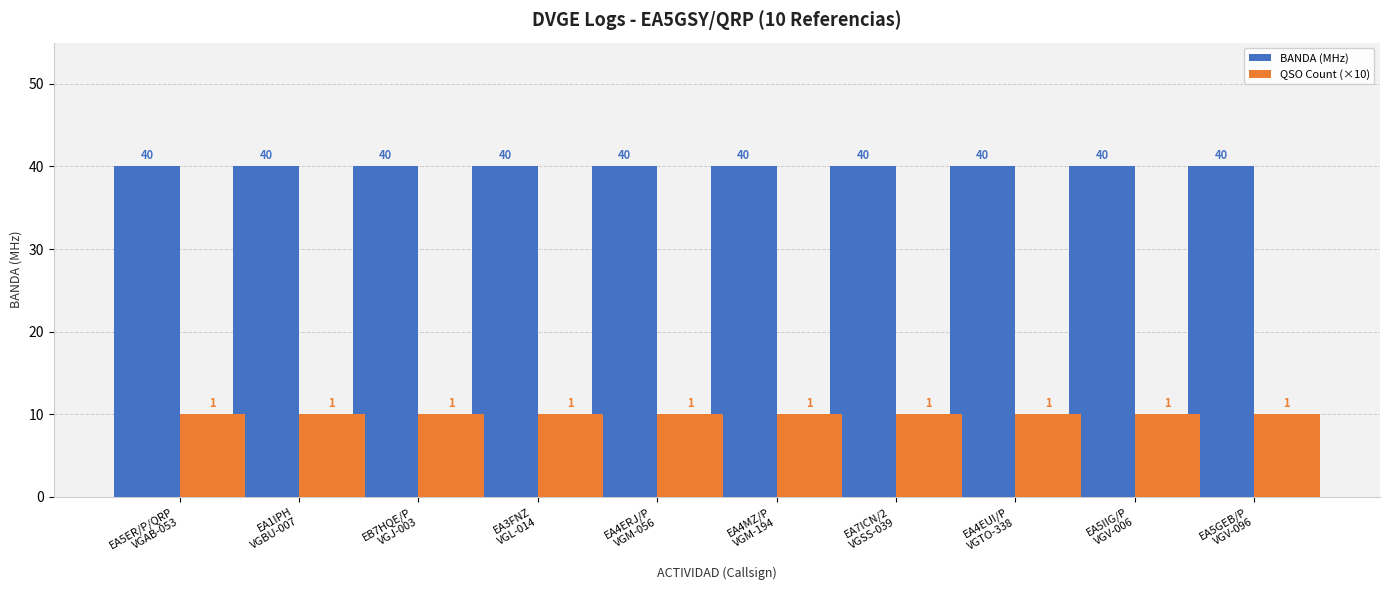

What is the sum of the BANDA (MHz) values at EA5GEB/P
VGV-096 and EA3FNZ
VGL-014?

80